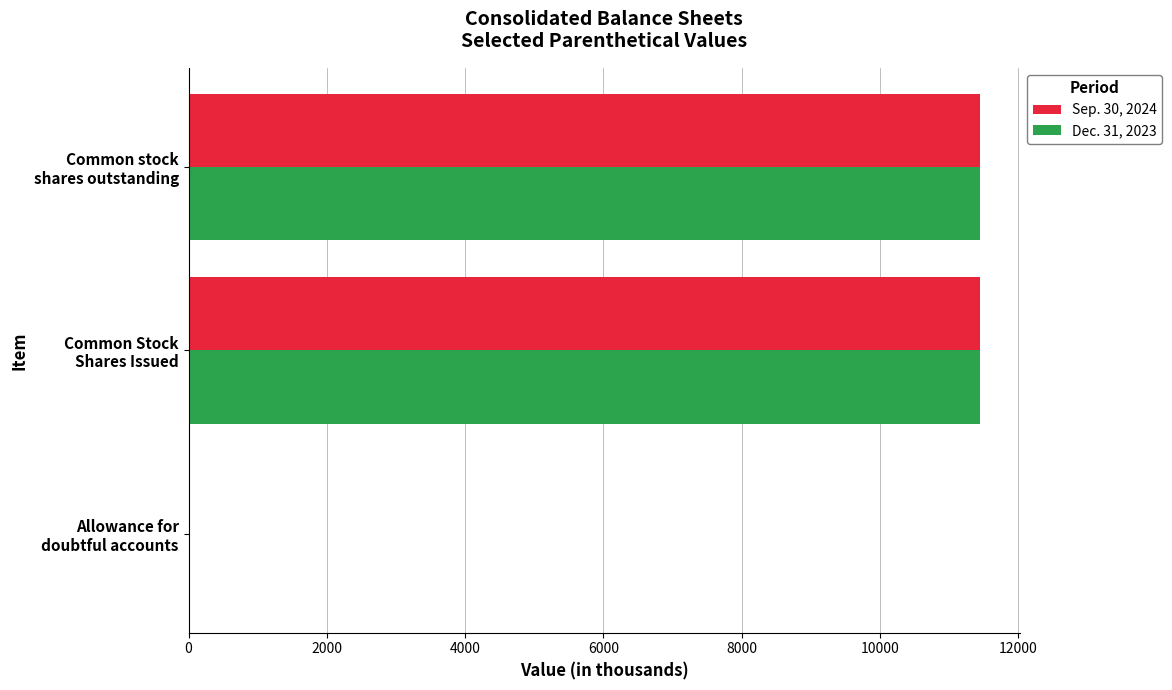

What is the highest value of the Sep. 30, 2024 series?

11439.3